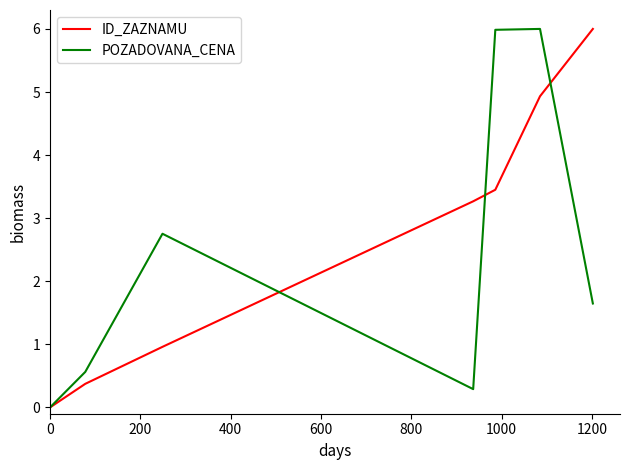

What are all the series names shown in the legend?

ID_ZAZNAMU, POZADOVANA_CENA